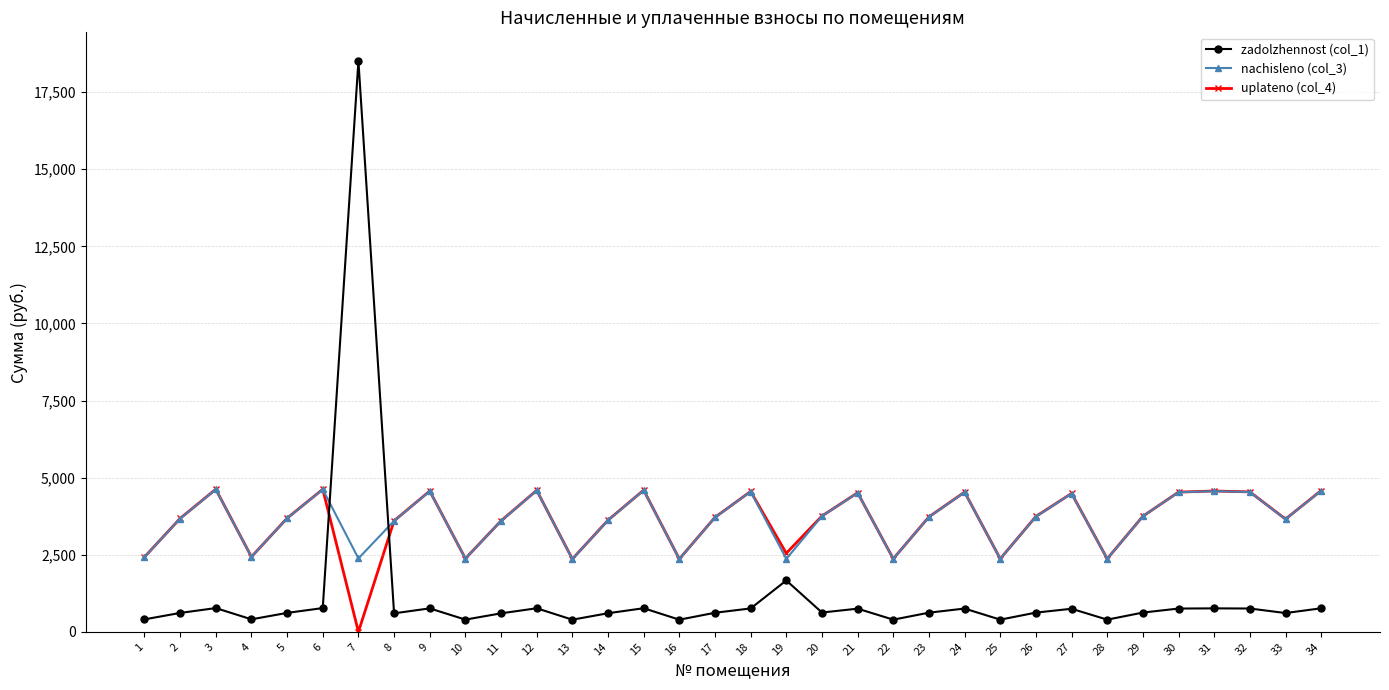

How many data points in uplateno (col_4) are less than 3726?

17